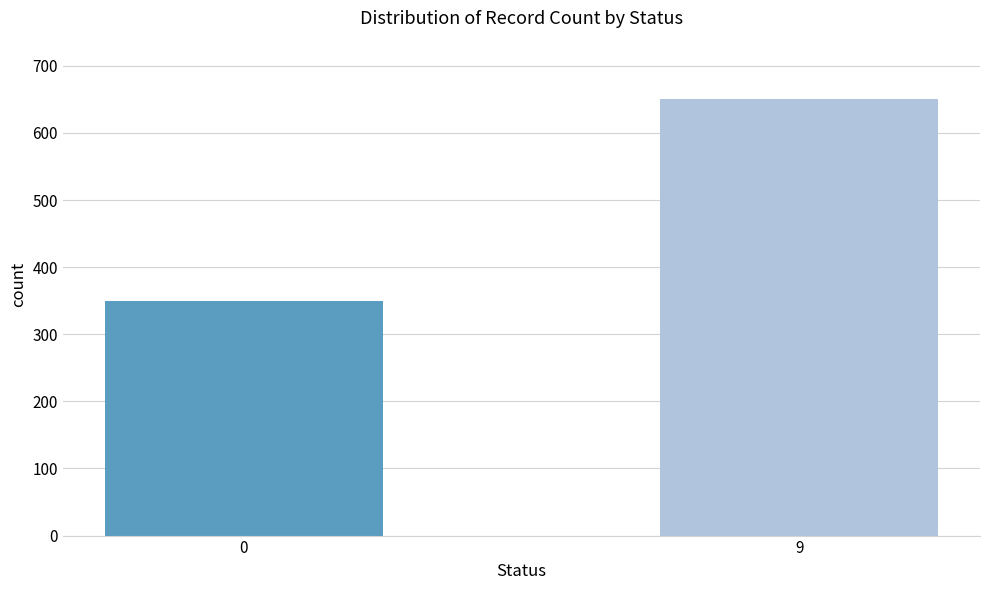

Is it true that the value at 9 is 650?

True